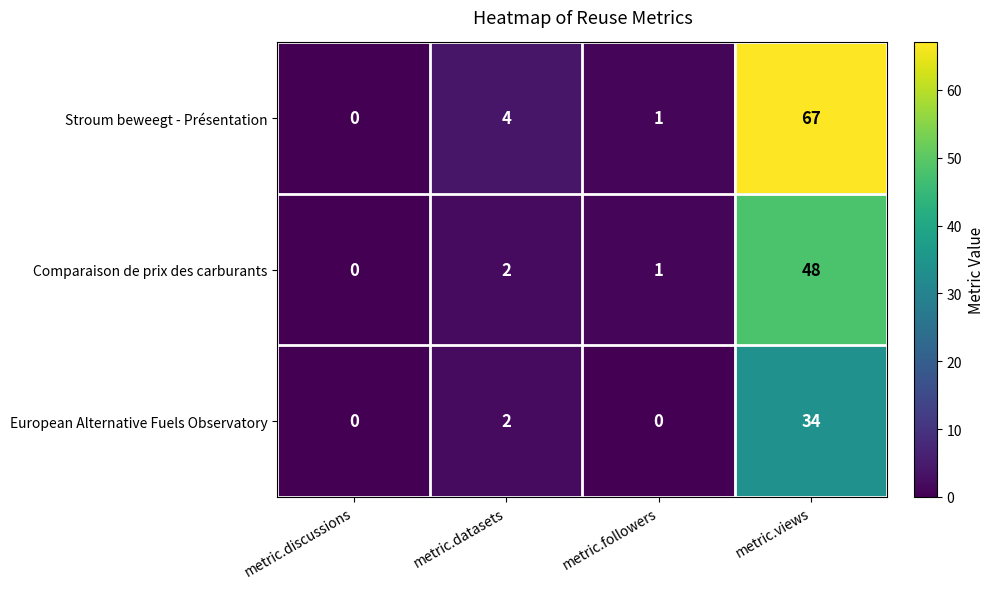

What is the difference between the maximum and minimum values in the European Alternative Fuels Observatory series?

34